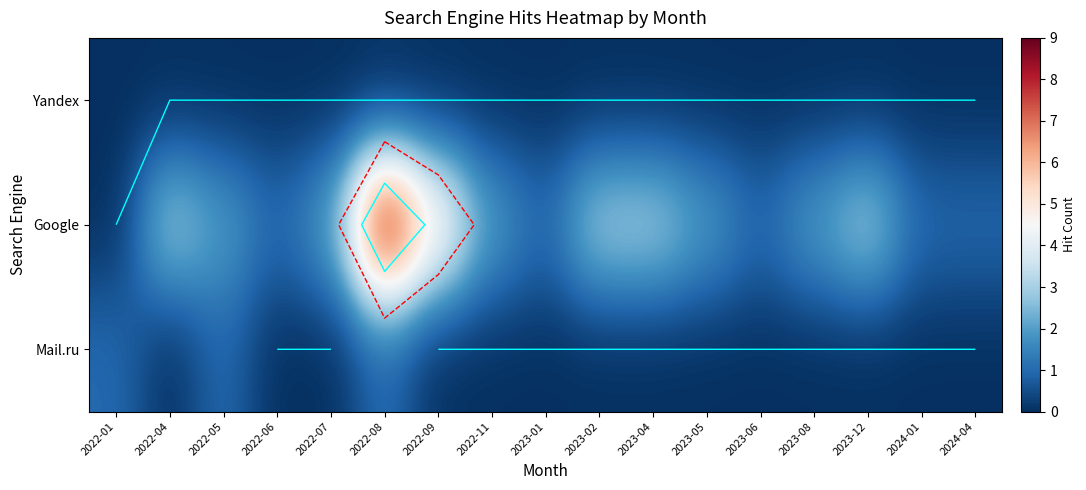

At which category is the sum across all series the highest?

2022-08